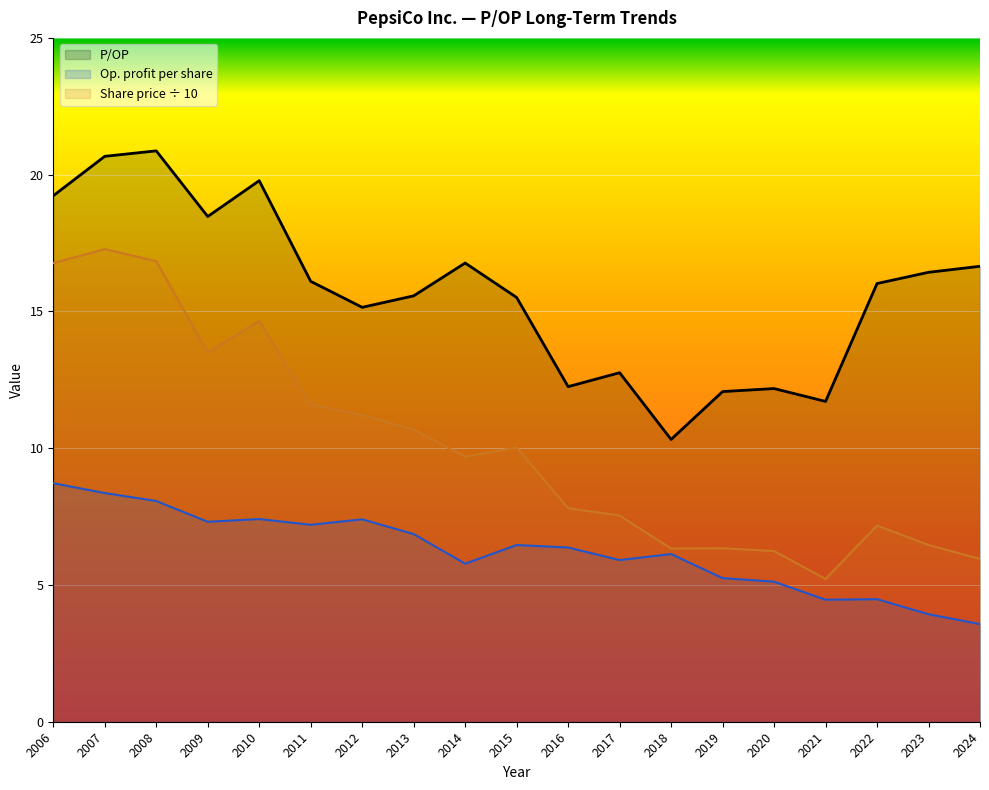

Between 2014 and 2016, which is larger?

2014